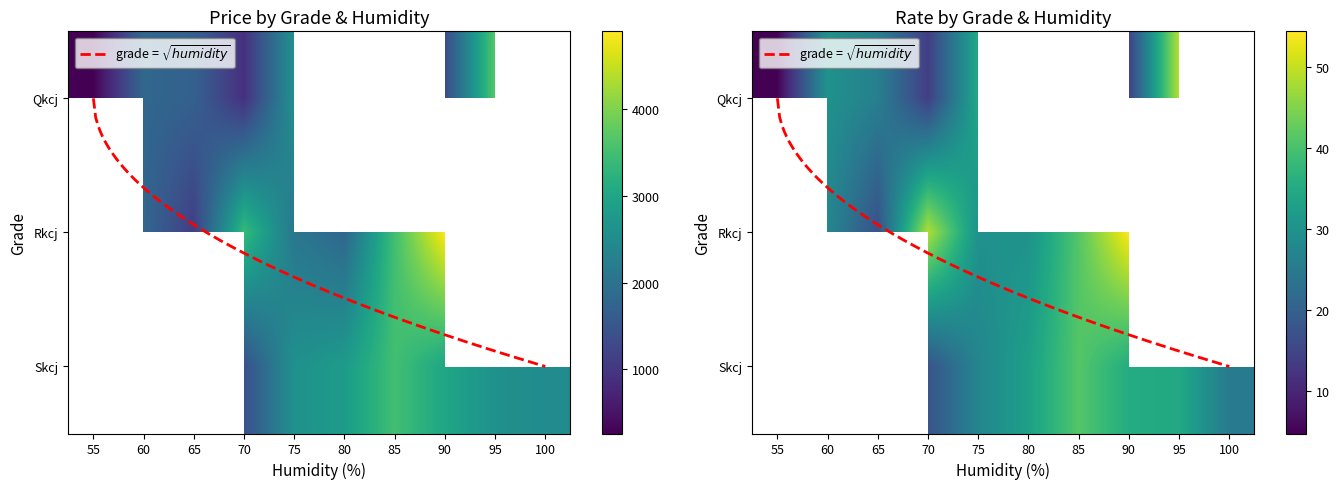

Which series has the largest total across all categories?

Skcj